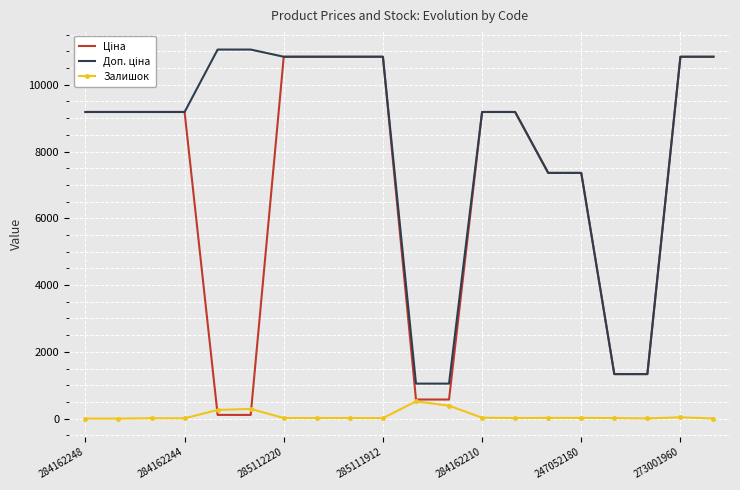

Which series has the largest total across all categories?

Доп. ціна